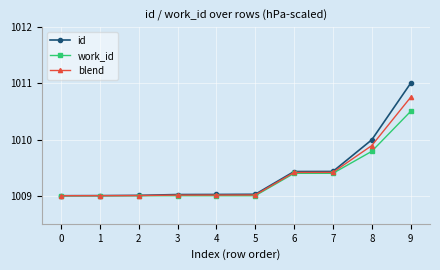

List the series in order of their peak value, lowest first.

work_id, blend, id